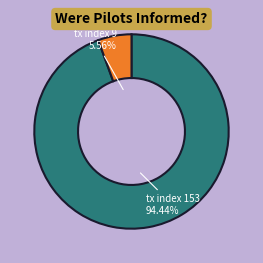

Which has a higher value, tx index 9 or tx index 153?

tx index 153